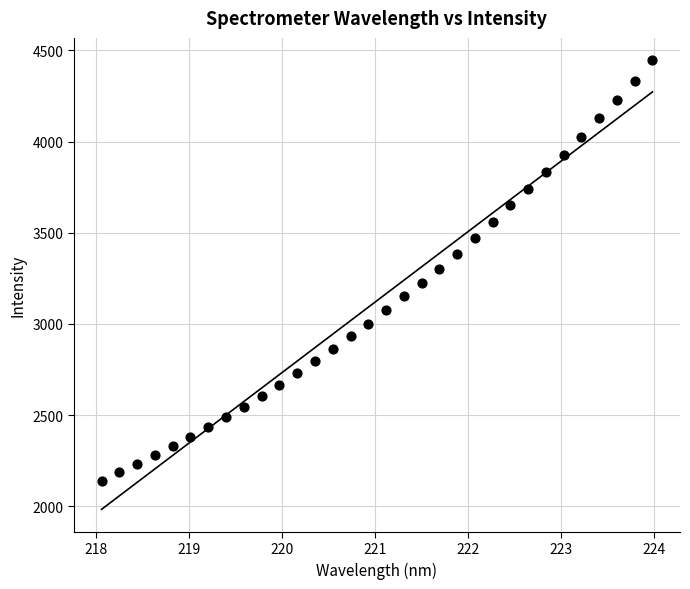

What is the range of X values (max minus min)?

5.9